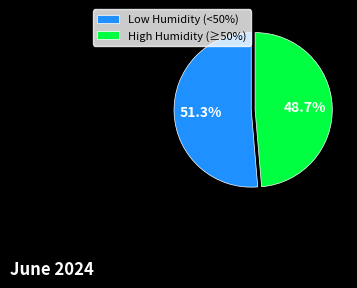

How much of the chart is everything except Low Humidity (<50%)?

48.7%